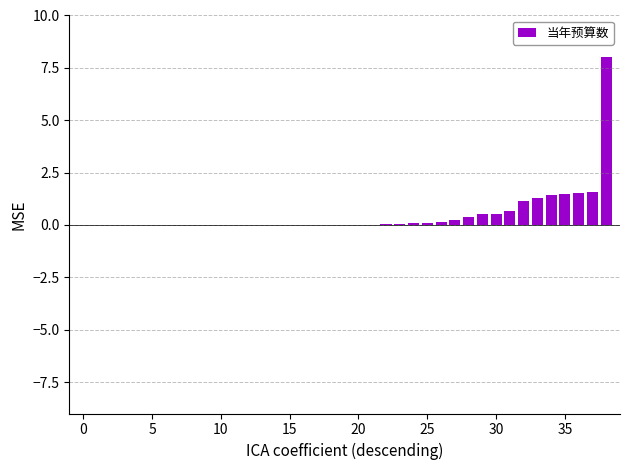

What is the greatest value displayed?

8.0